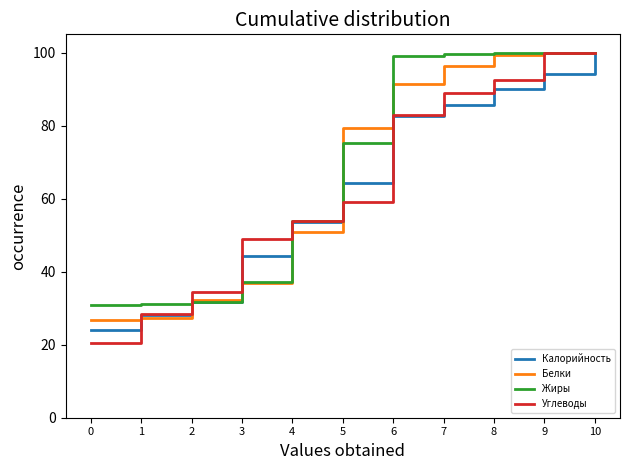

The Калорийность series shows 30.8 at 7. True or false?

False